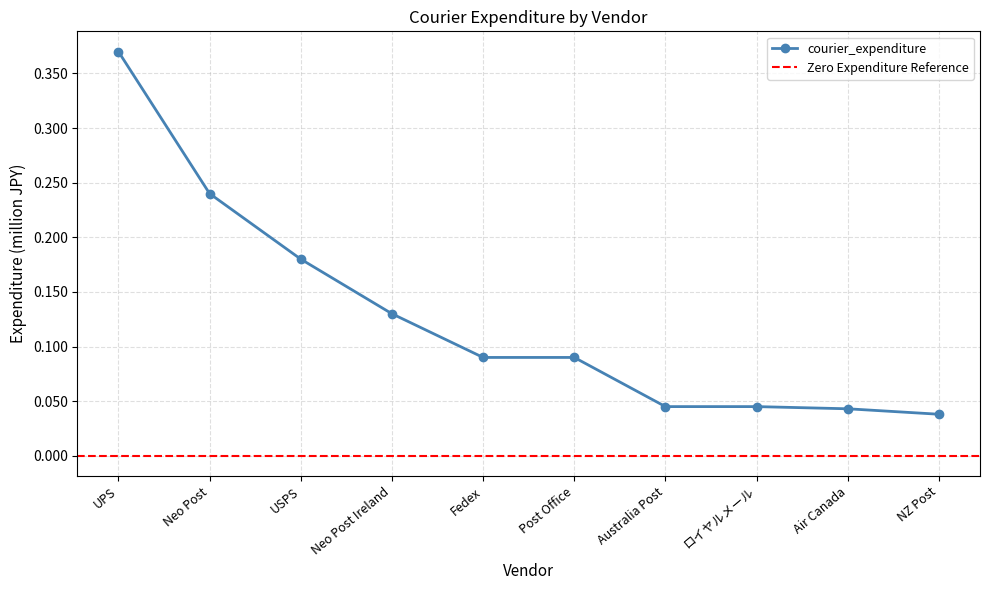

List the labels in order of value, largest first.

UPS, Neo Post, USPS, Neo Post Ireland, Fedex, Post Office, Australia Post, ロイヤルメール, Air Canada, NZ Post